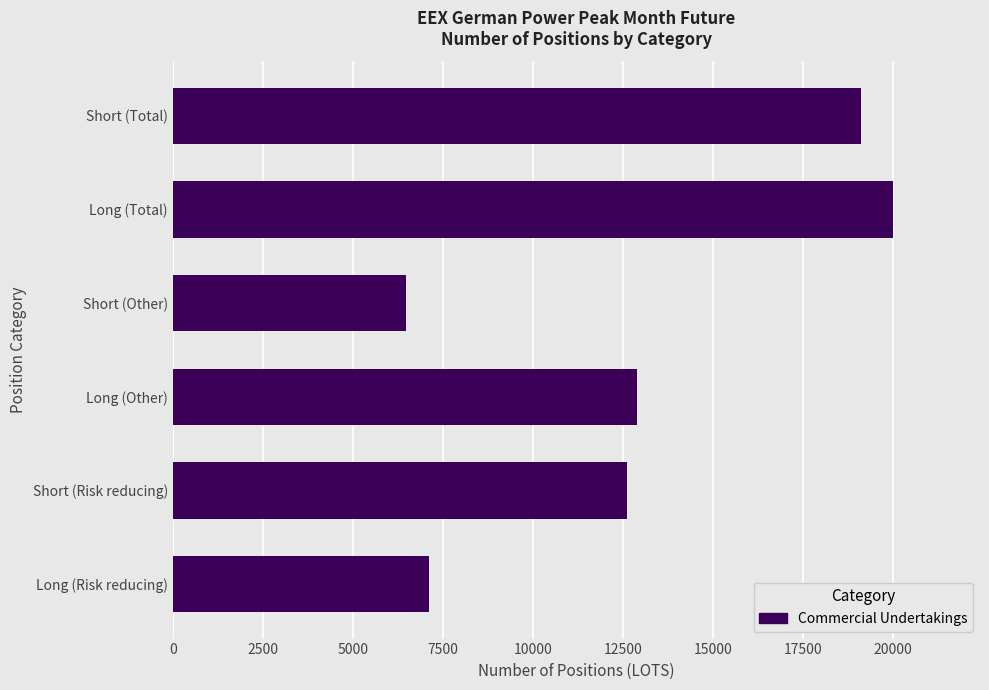

Between Short (Total) and Long (Total), which is larger?

Long (Total)